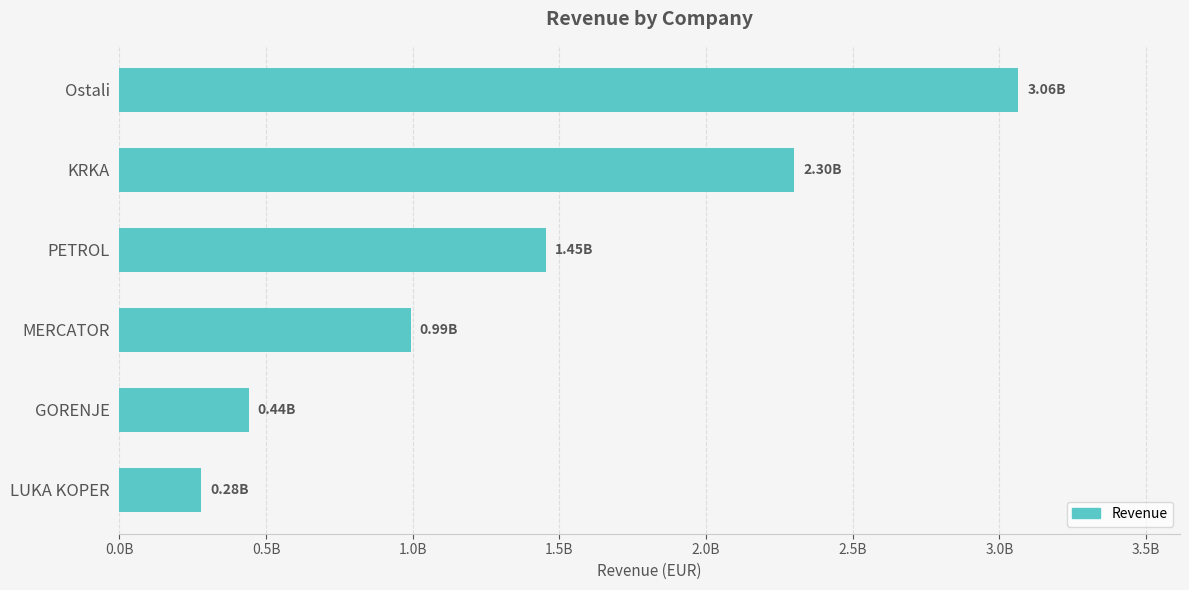

What is the minimum value shown in the chart?

279684874.7